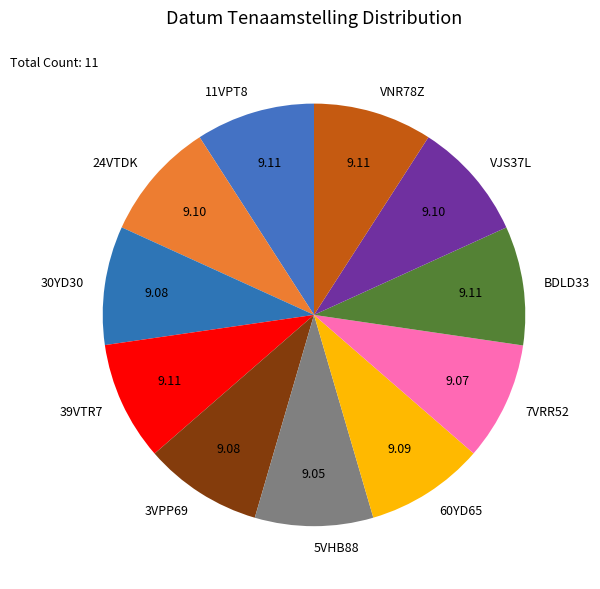

Does any single category account for the majority?

No